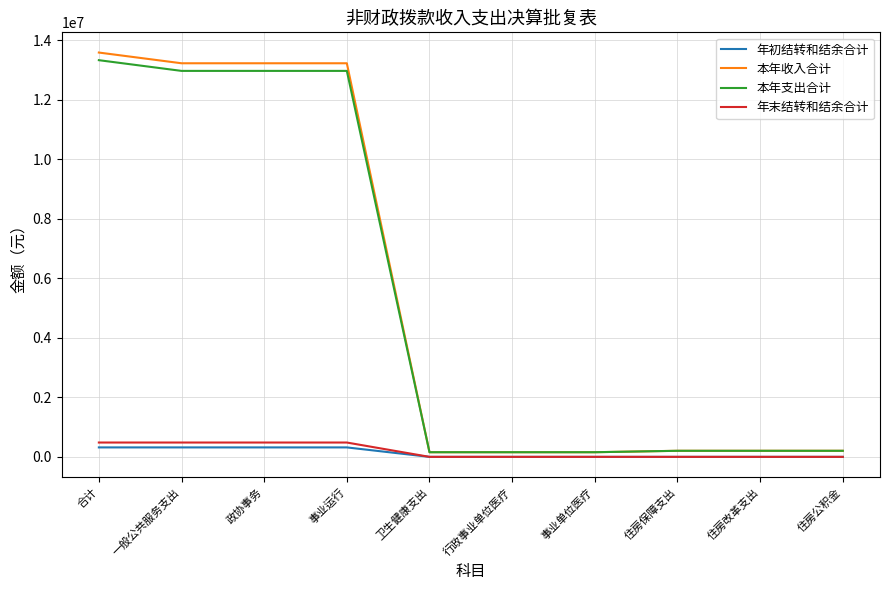

True or false: 本年收入合计 and 年末结转和结余合计 cross at least once.

False